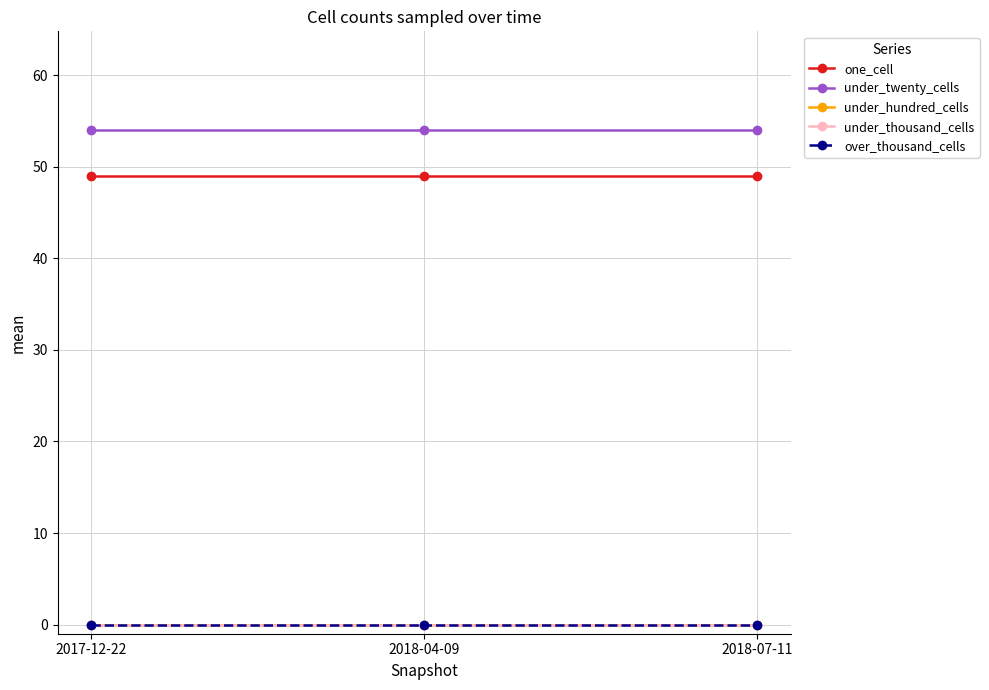

Does the chart have visible grid lines?

Yes